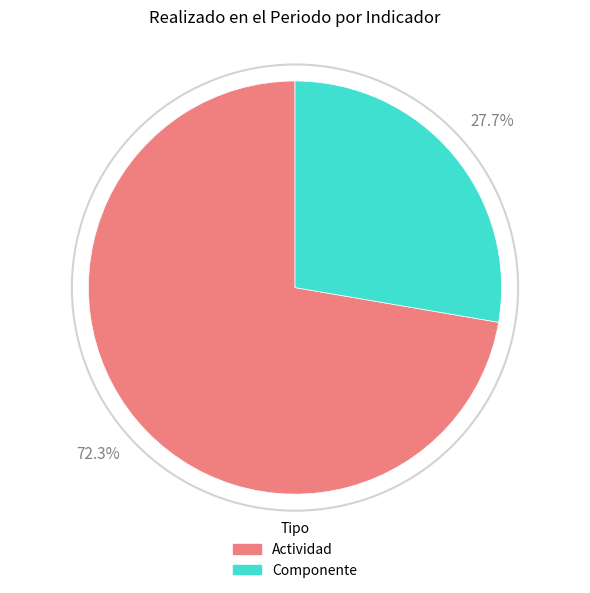

Rank the categories by value from highest to lowest.

Actividad, Componente